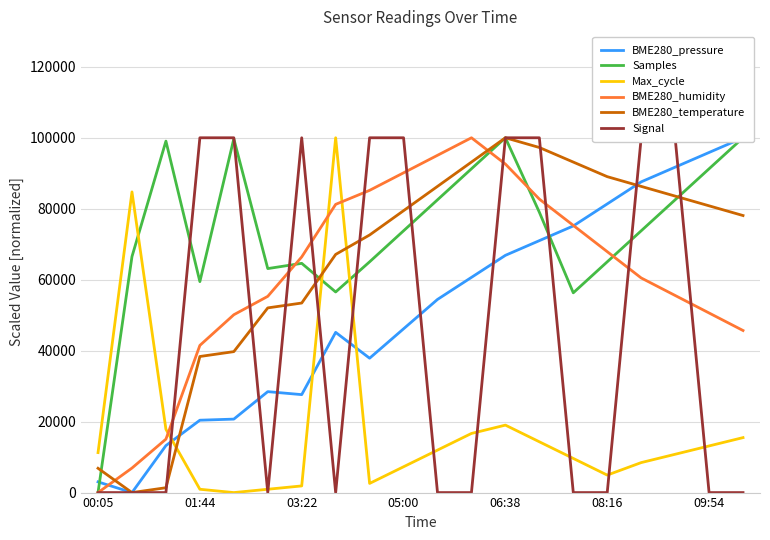

Is the value of Max_cycle at 11 greater than the value of Samples at 14?

No